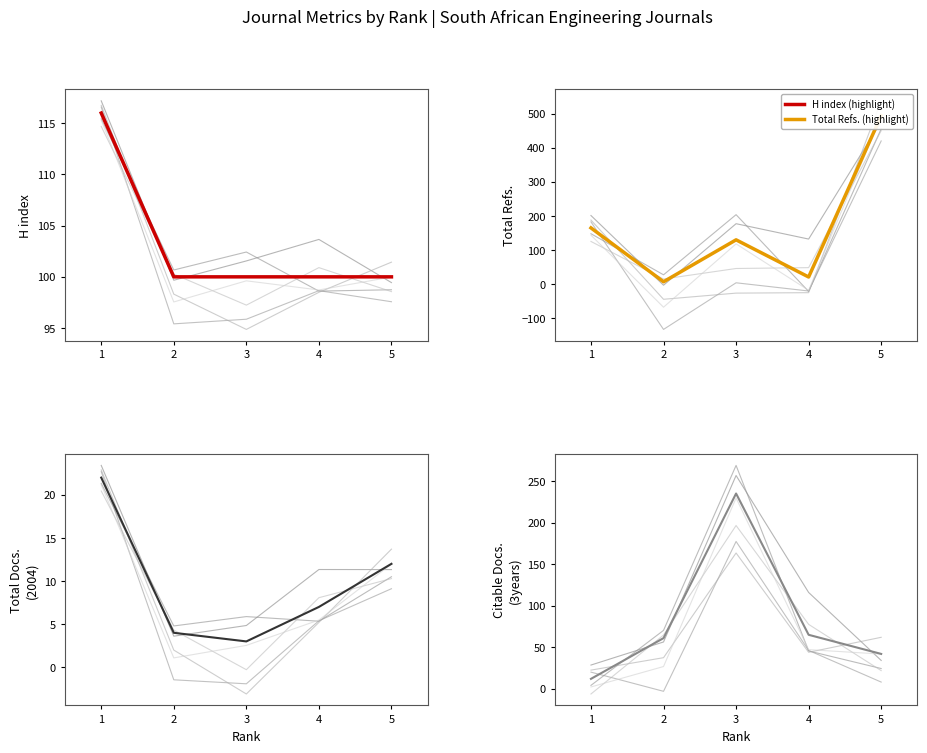

Is the value of Total Refs. at 1 greater than the value of H index at 4?

Yes